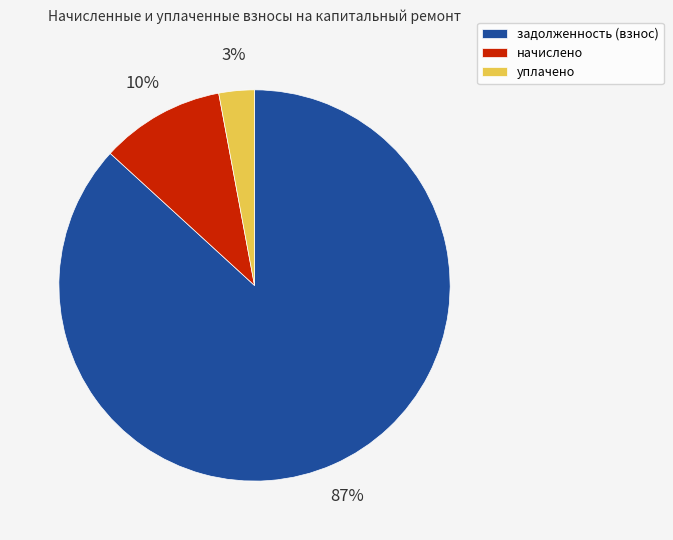

Is there any slice that represents more than half of the pie?

Yes